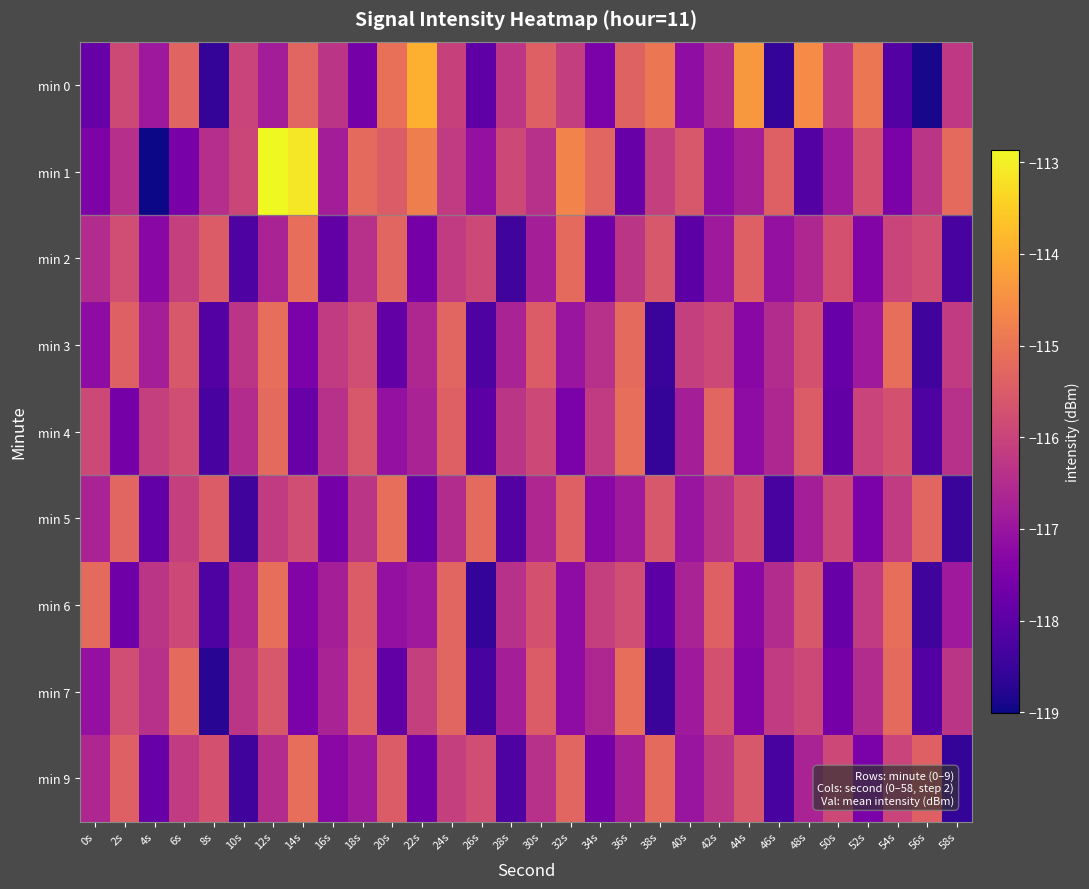

Which label corresponds to the largest value in the chart?

12s